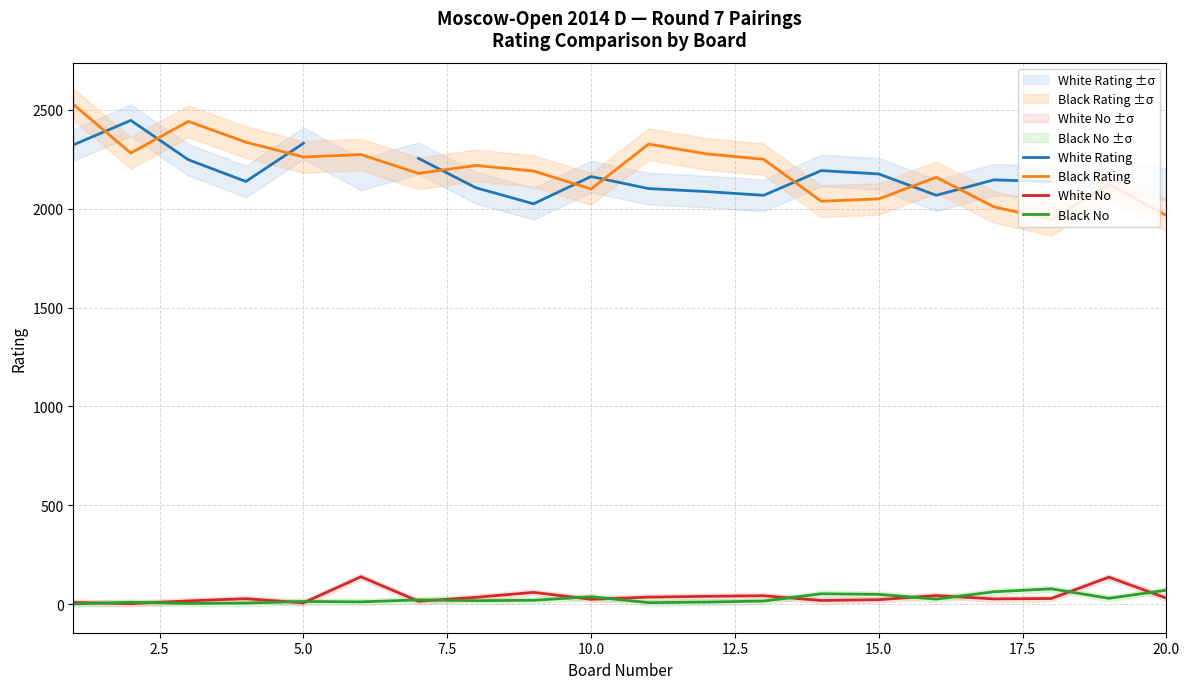

List the series in order of their peak value, lowest first.

Black No, White No, White Rating, Black Rating